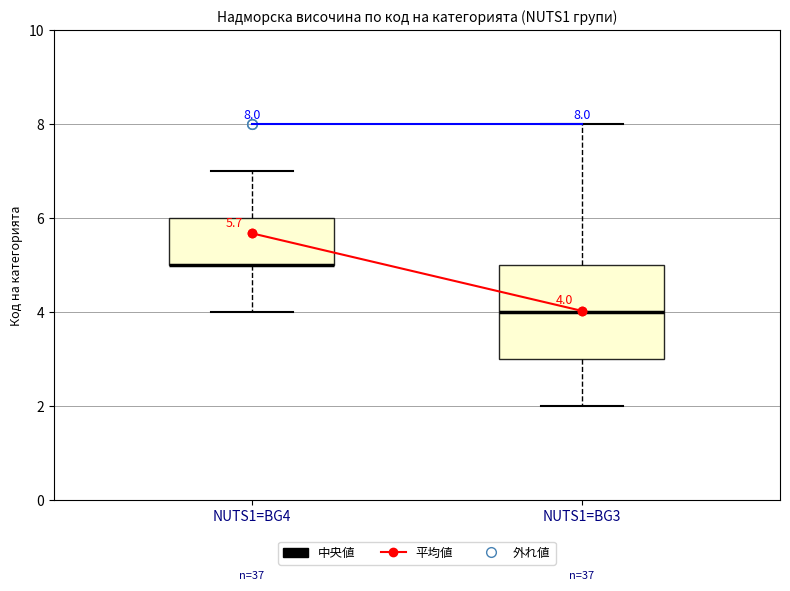

Comparing the boxes themselves (not the whiskers), which one is the tallest?

NUTS1=BG3